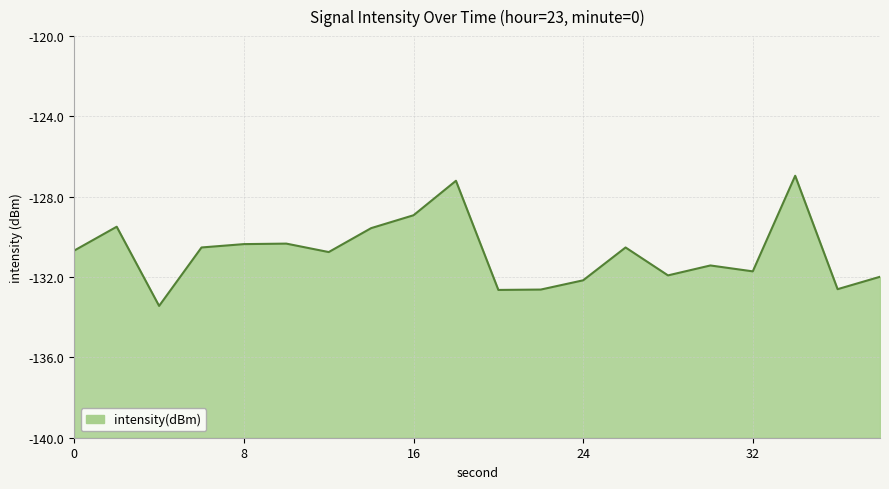

What is the greatest value displayed?

-127.0